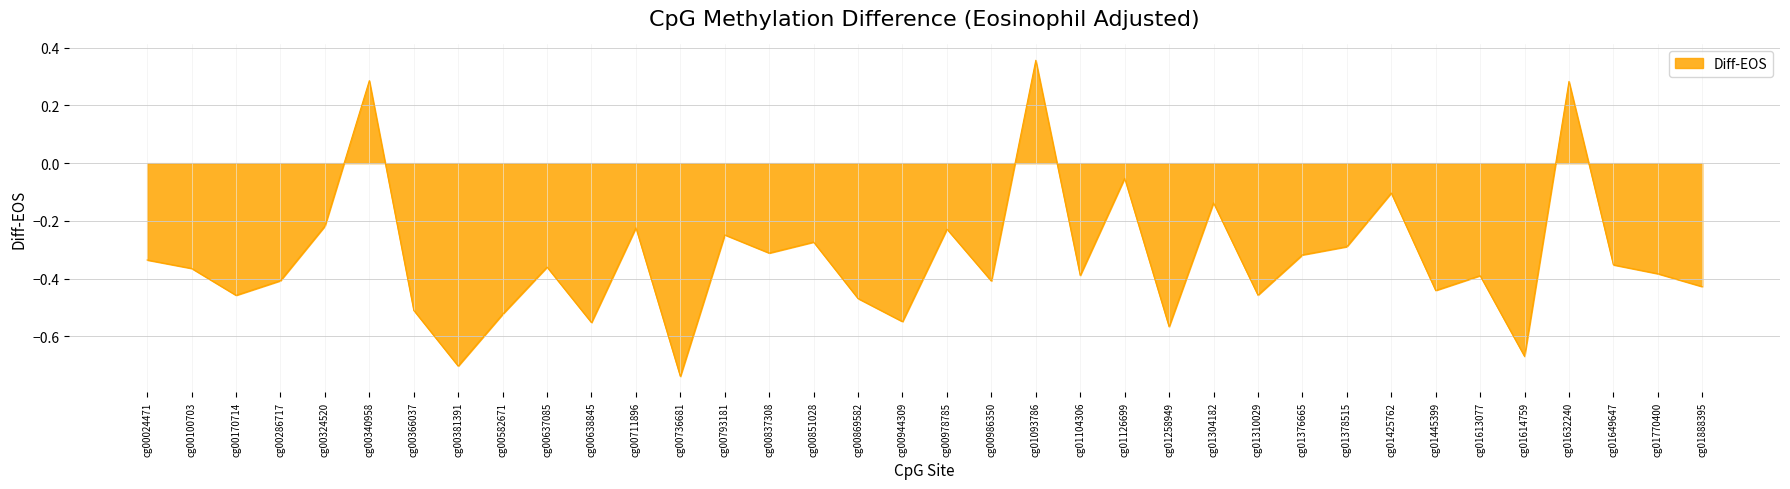

What is the difference between the maximum and minimum values?

1.1